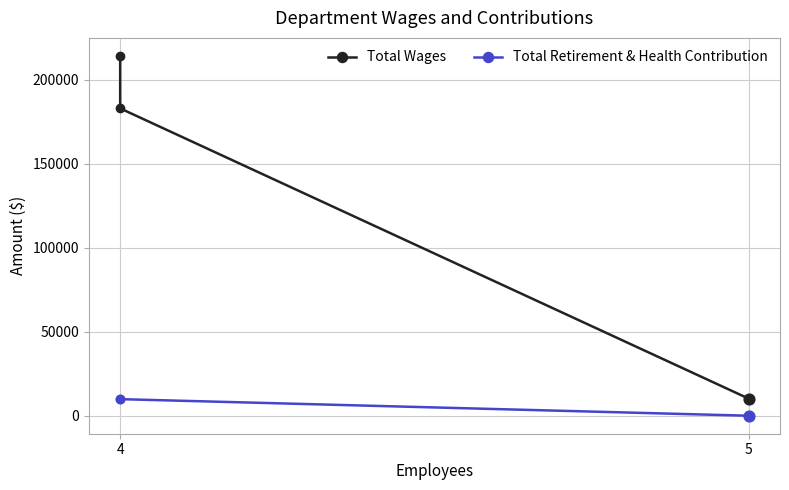

At how many categories does at least one series exceed 206526?

1